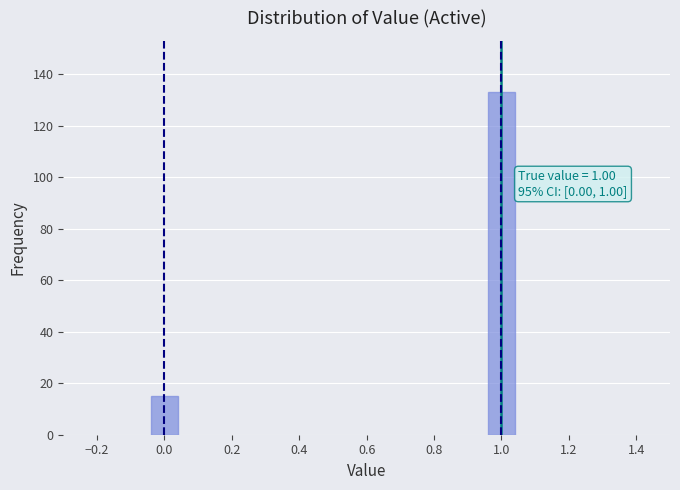

Reading left to right, list all the values displayed in this chart.

0.0=15	1.0=133